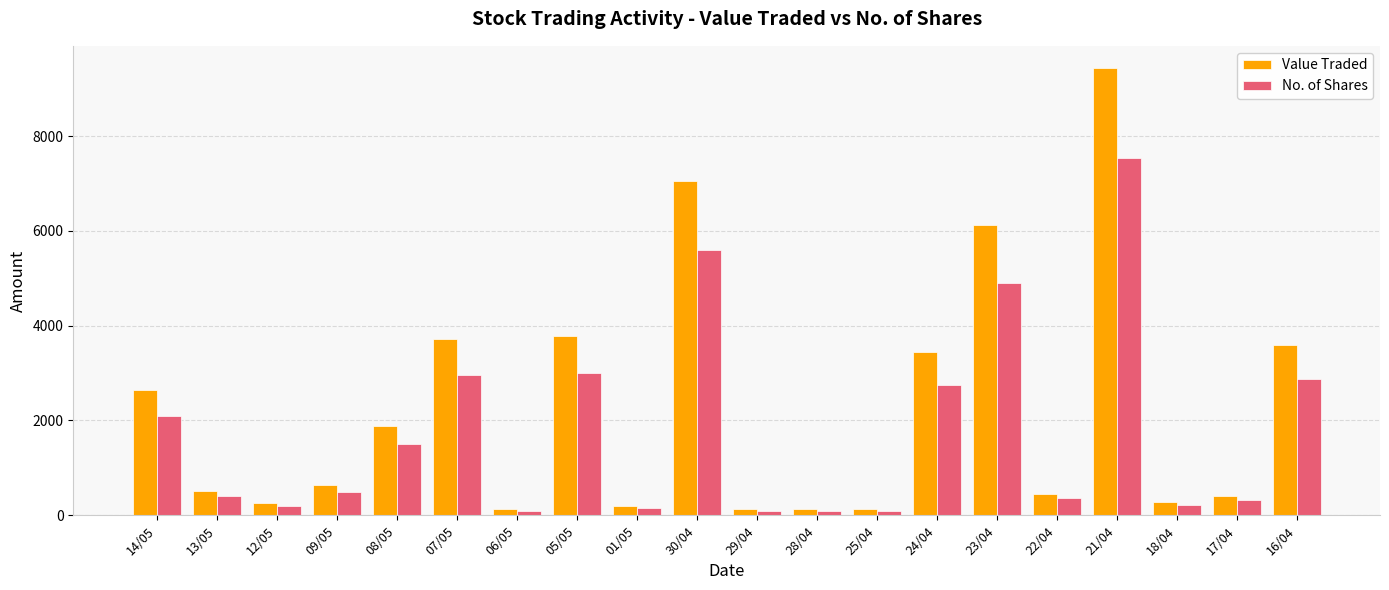

What is the total value across all series at 18/04?

502